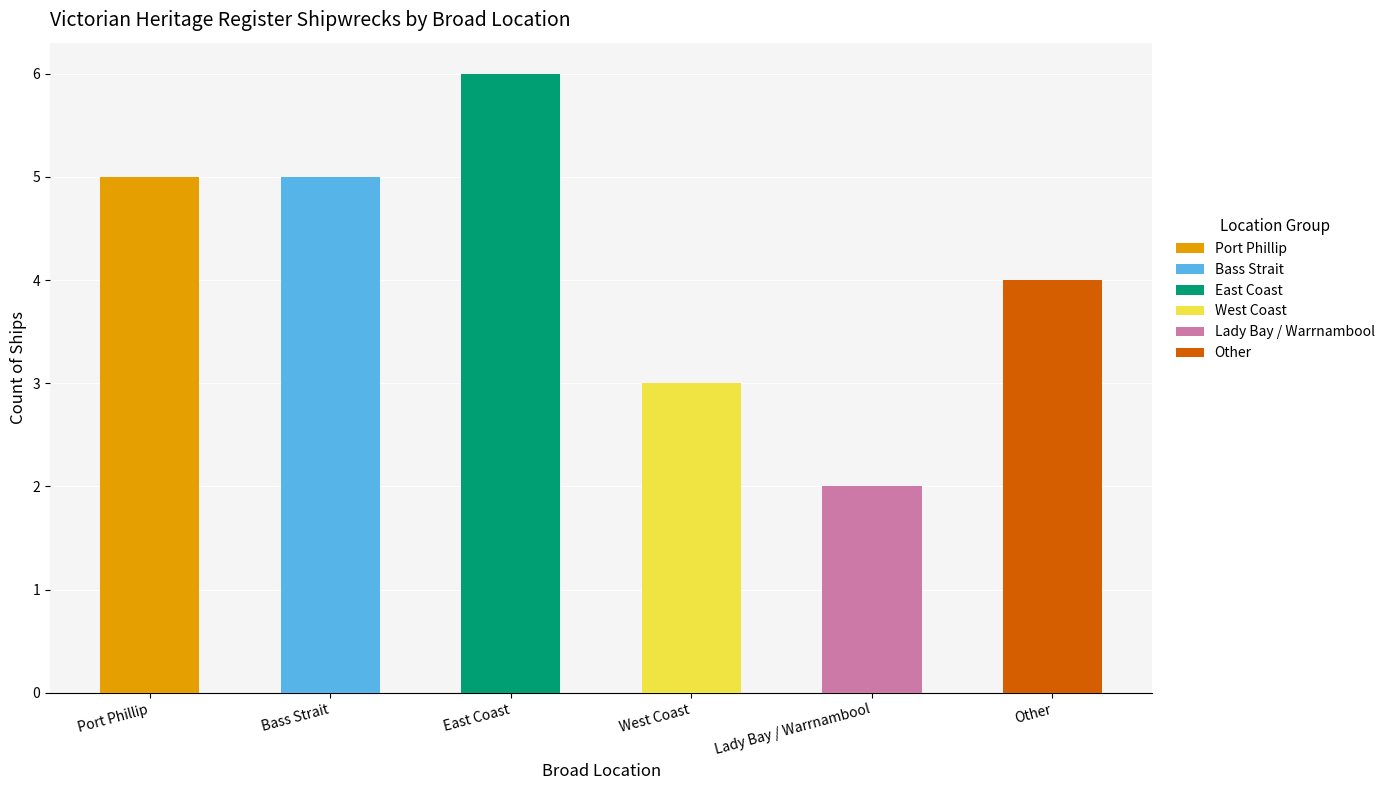

Reading left to right, what are all the values shown in this chart?

5	5	6	3	2	4